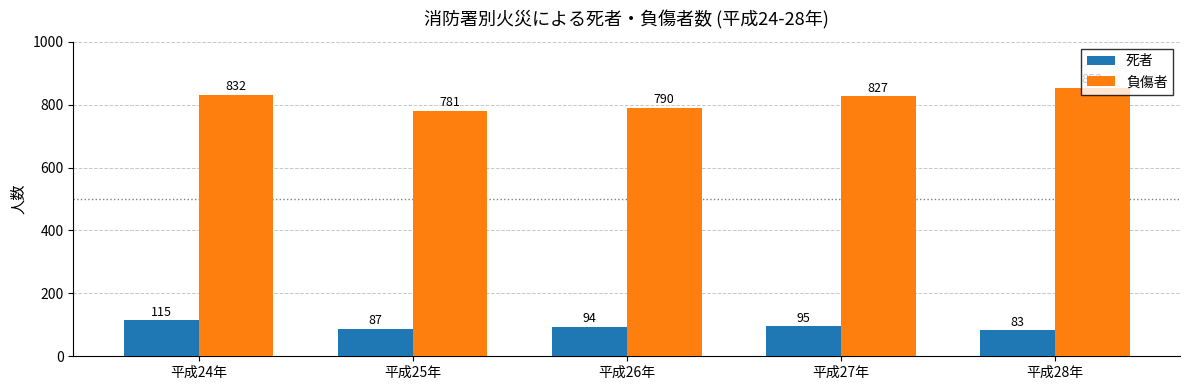

What is the value of the 死者 bar at the 5th from the left?

83